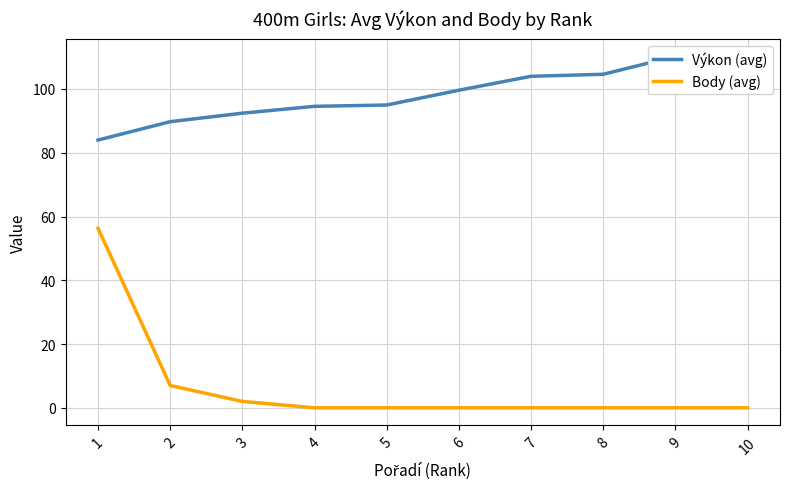

Count the number of categories in the chart.

10